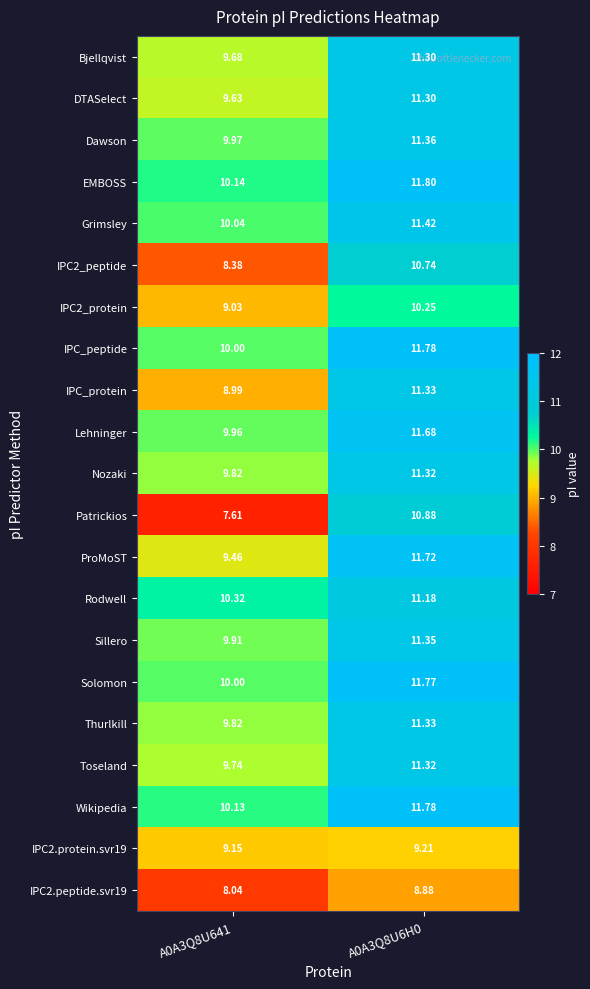

Between A0A3Q8U641 and A0A3Q8U6H0, which series saw the biggest shift?

Patrickios